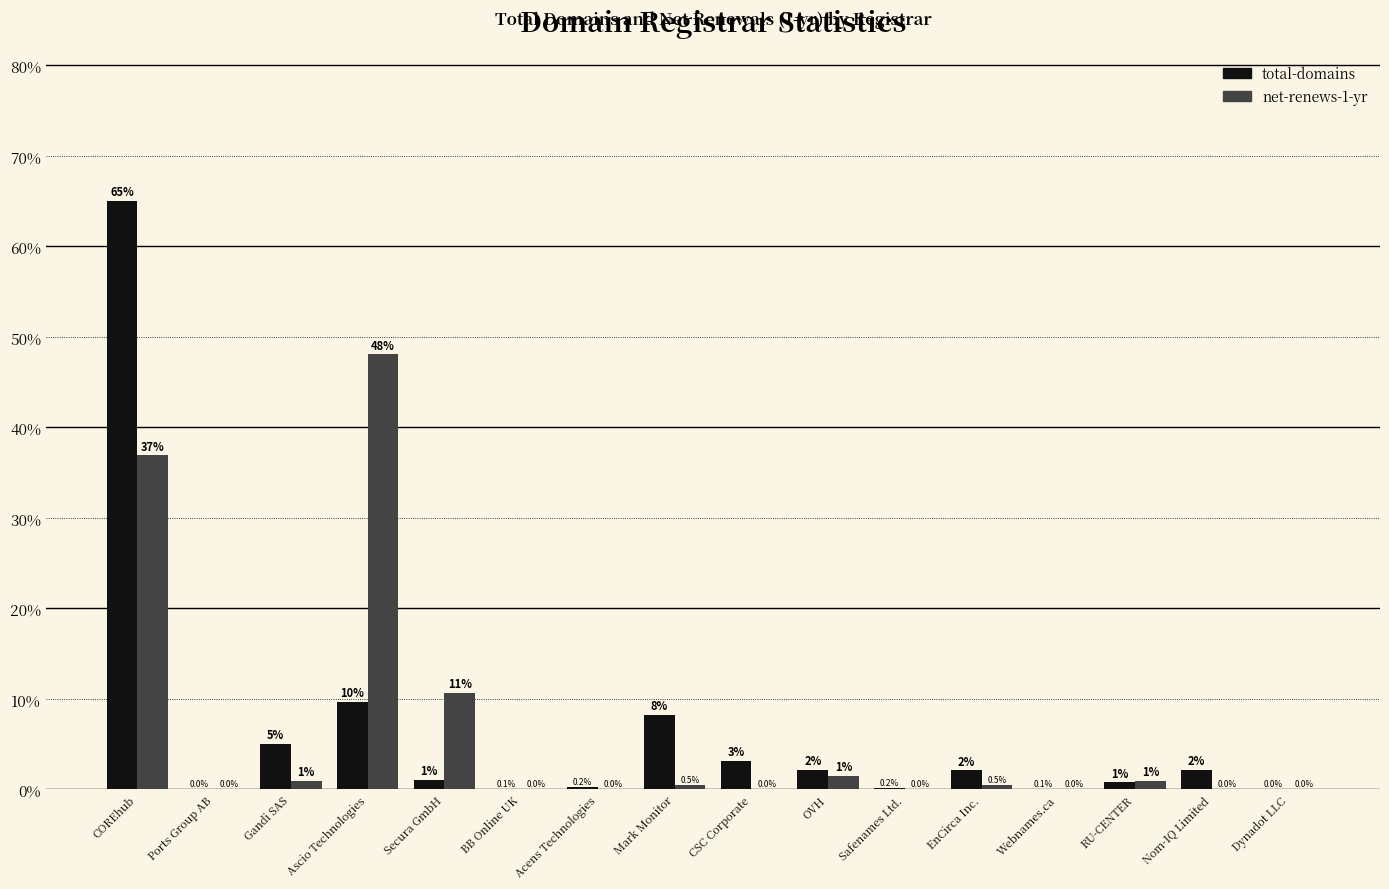

The value of total-domains at CSC Corporate is 3.2. True or false?

True